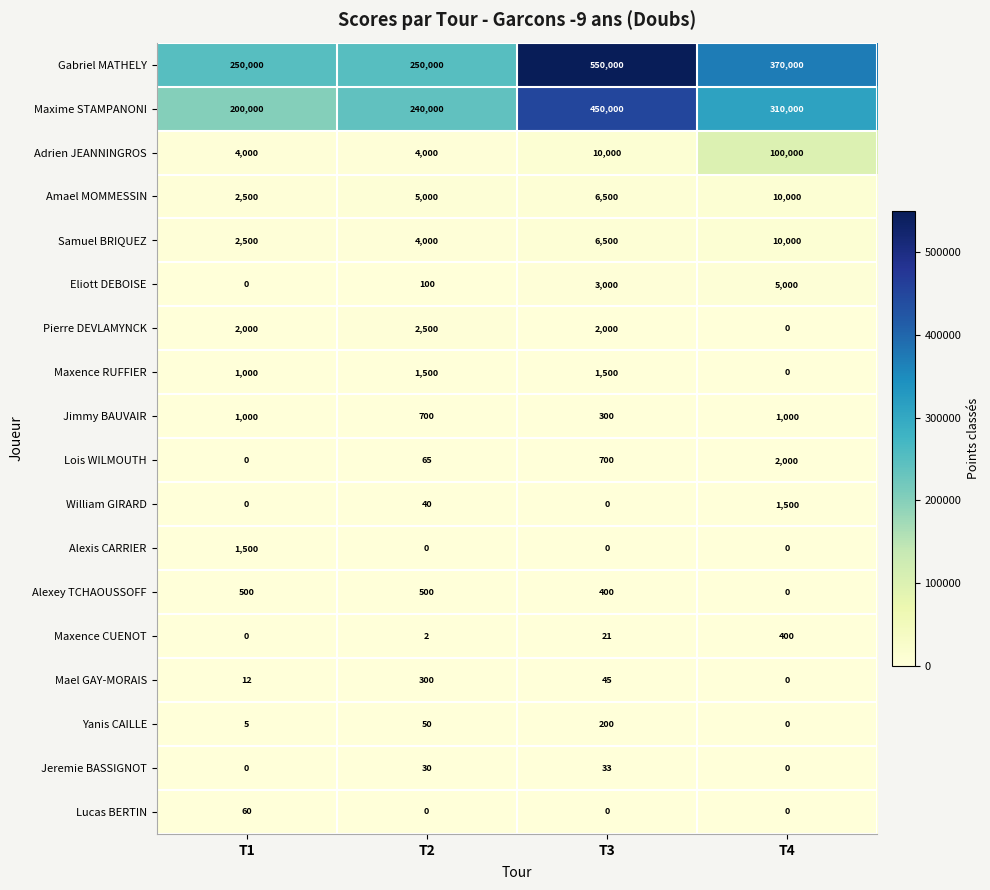

Which series changed the most between T3 and T4?

Gabriel MATHELY